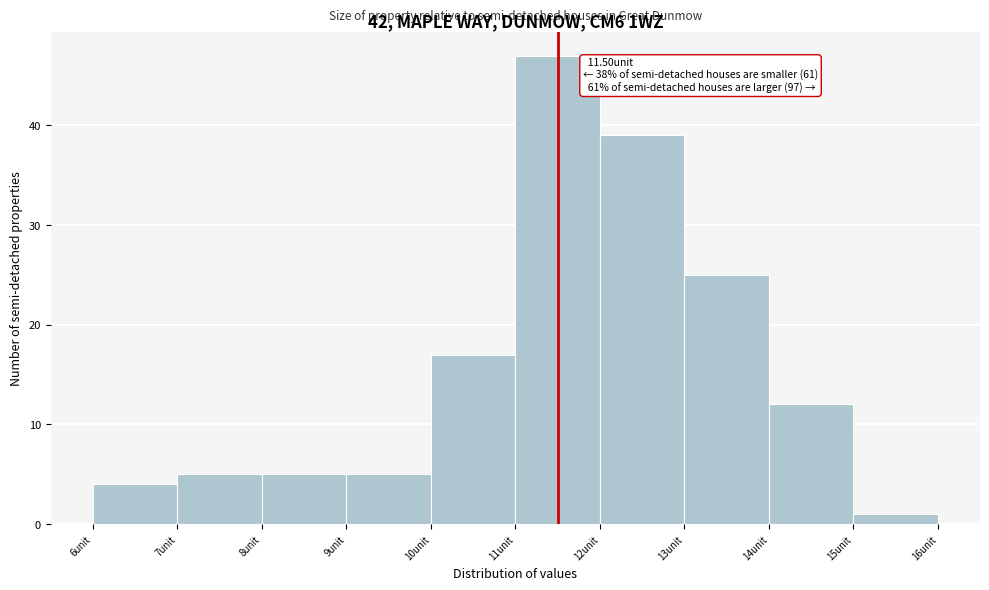

Which range on the x-axis has the tallest bar?

11 to 12